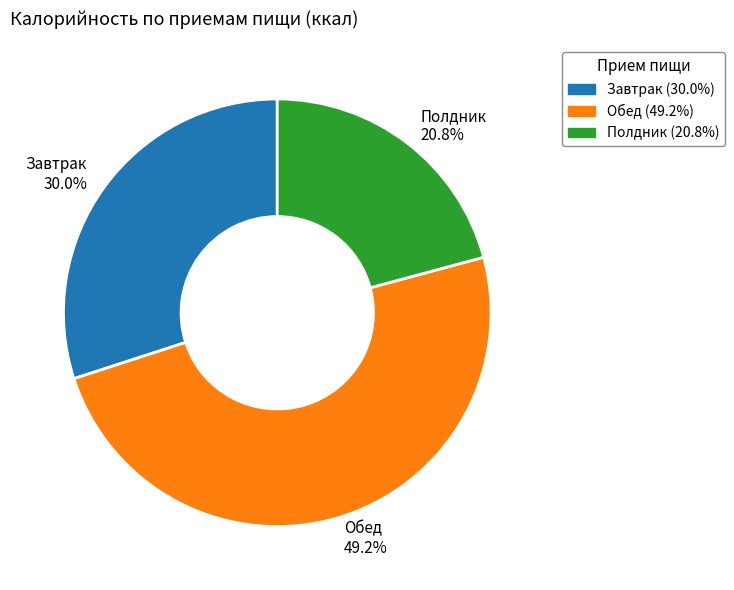

Which slice is the largest?

Обед